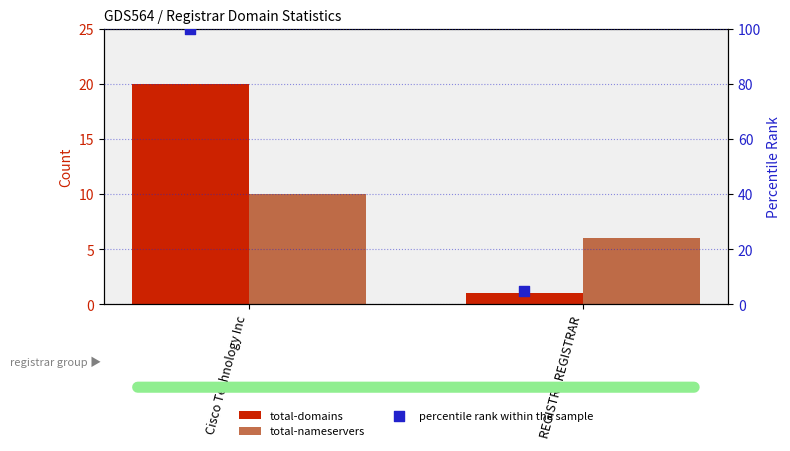

Is the value of total-domains at Cisco Technology Inc greater than the value of percentile rank within the sample at REGISTRY REGISTRAR?

Yes